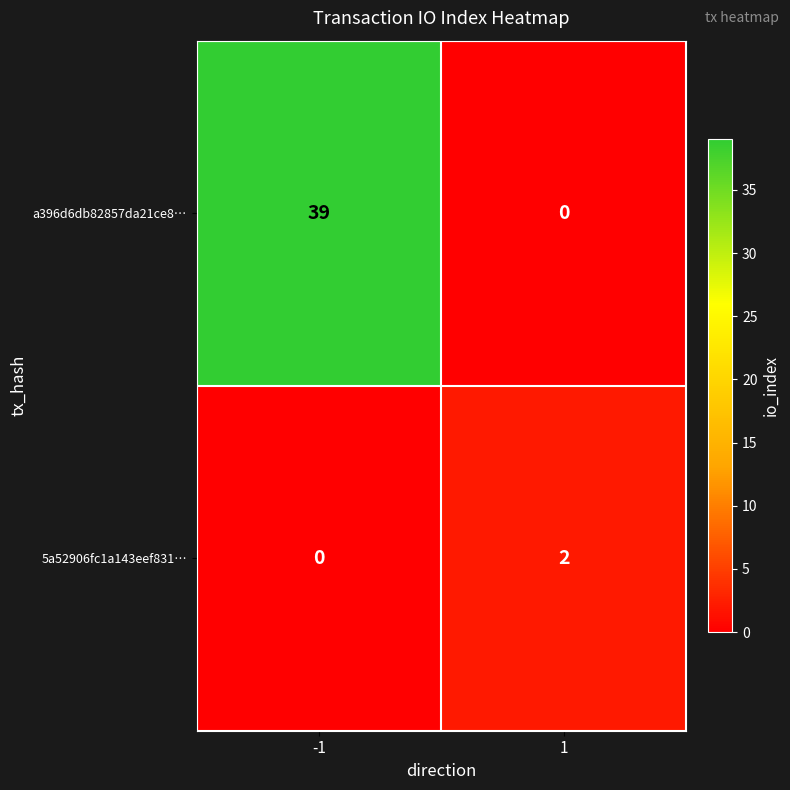

True or false: 5a52906fc1a143eef831… has a value of 1 at -1.

False